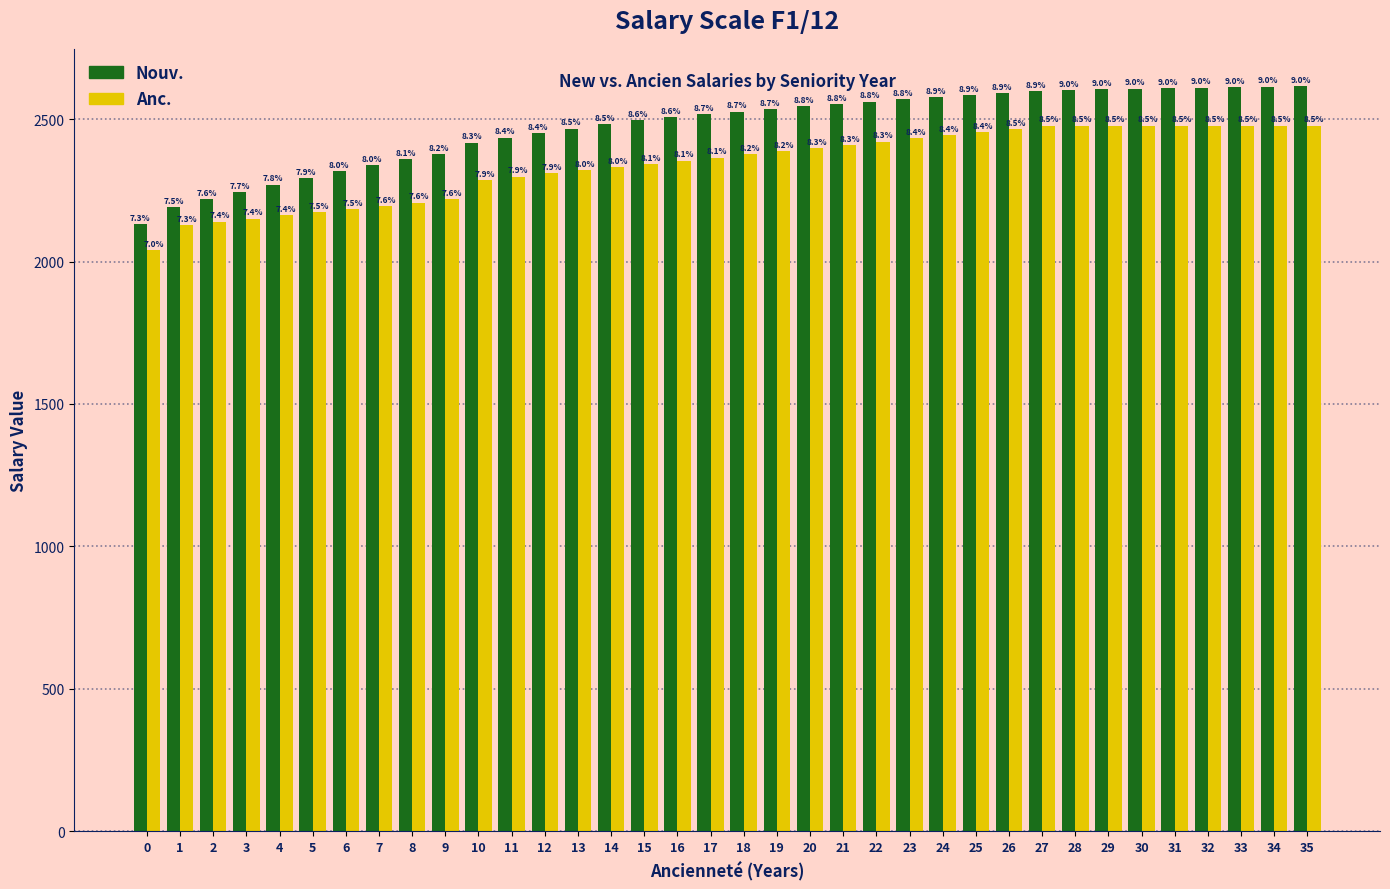

How many groups of bars are there?

36